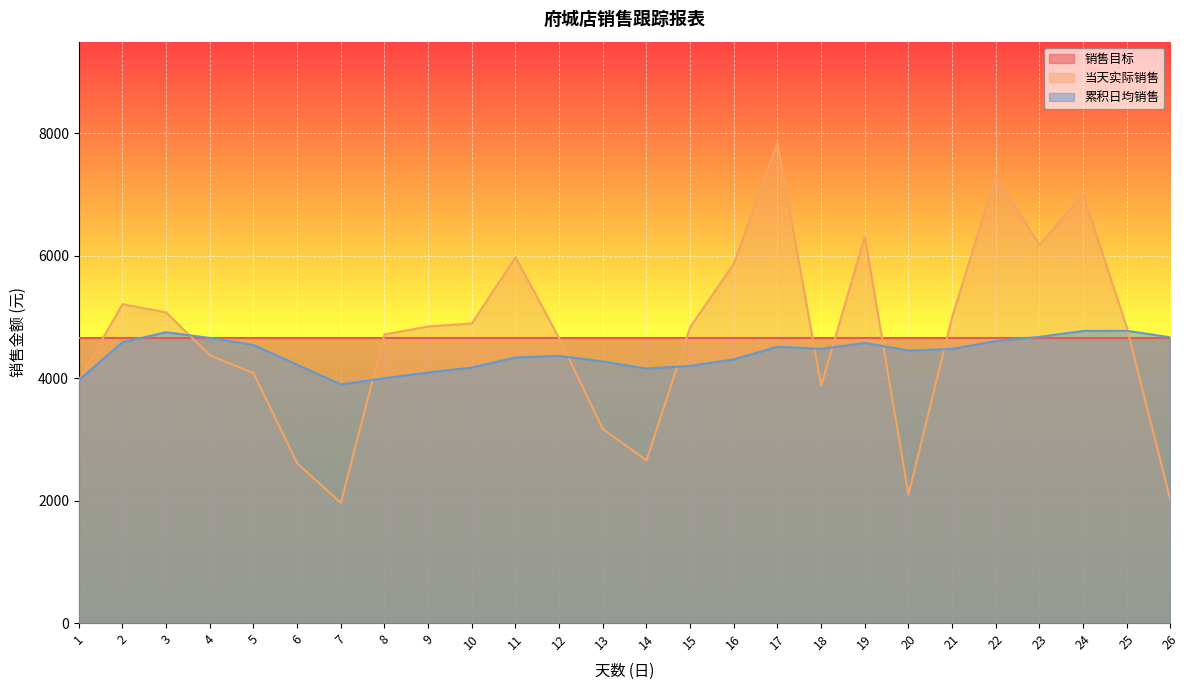

Rank the categories by 累积日均销售 value from highest to lowest.

25, 24, 3, 23, 26, 4, 22, 2, 19, 5, 17, 18, 21, 20, 12, 11, 16, 13, 6, 15, 10, 14, 9, 8, 1, 7